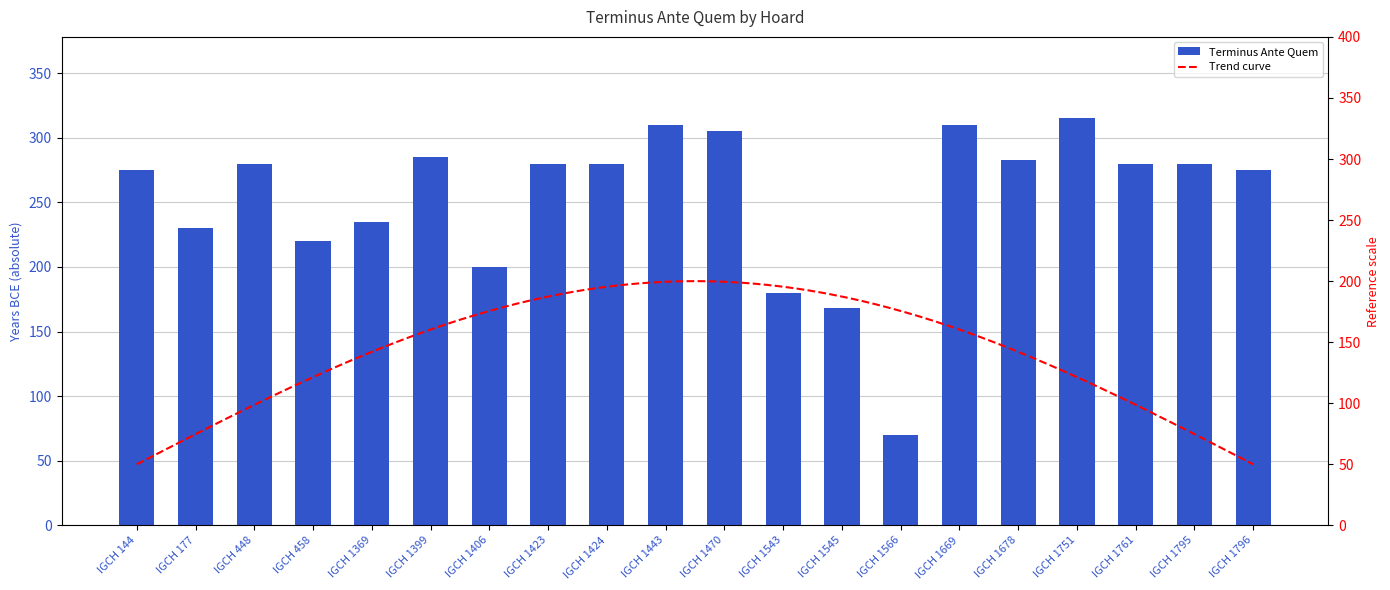

What is the sum of all values?

5061